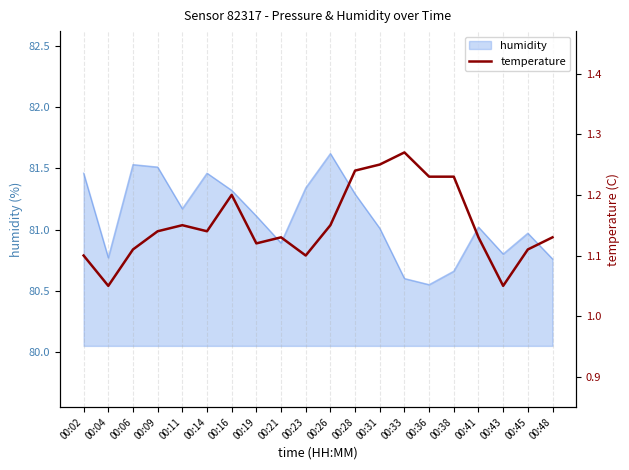

What is the sum of all values?

23.0